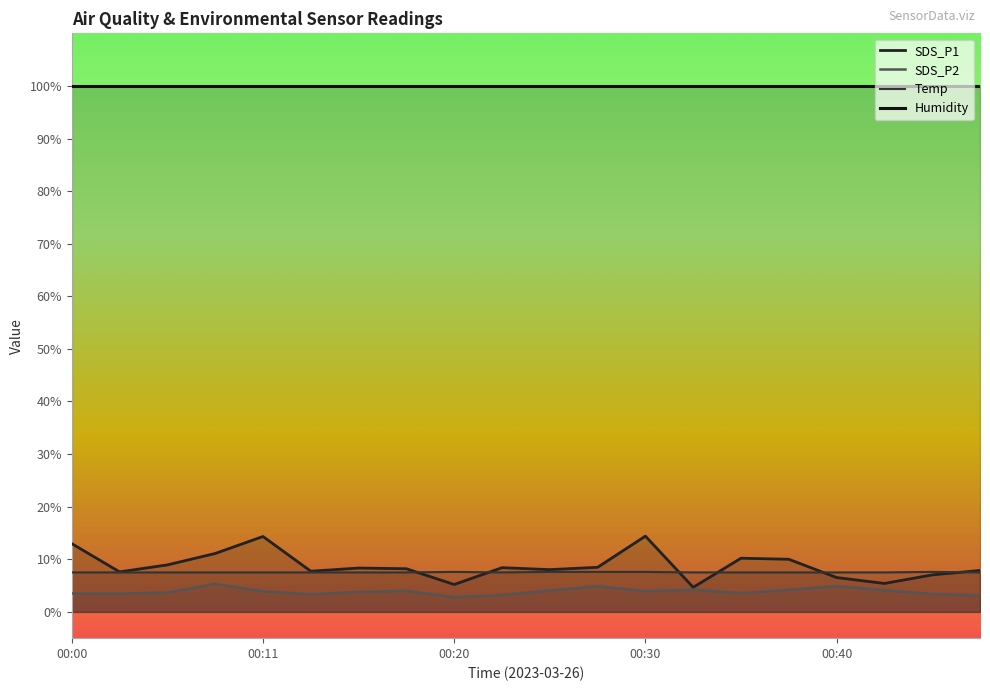

At which label does SDS_P2 first exceed 3?

00:00